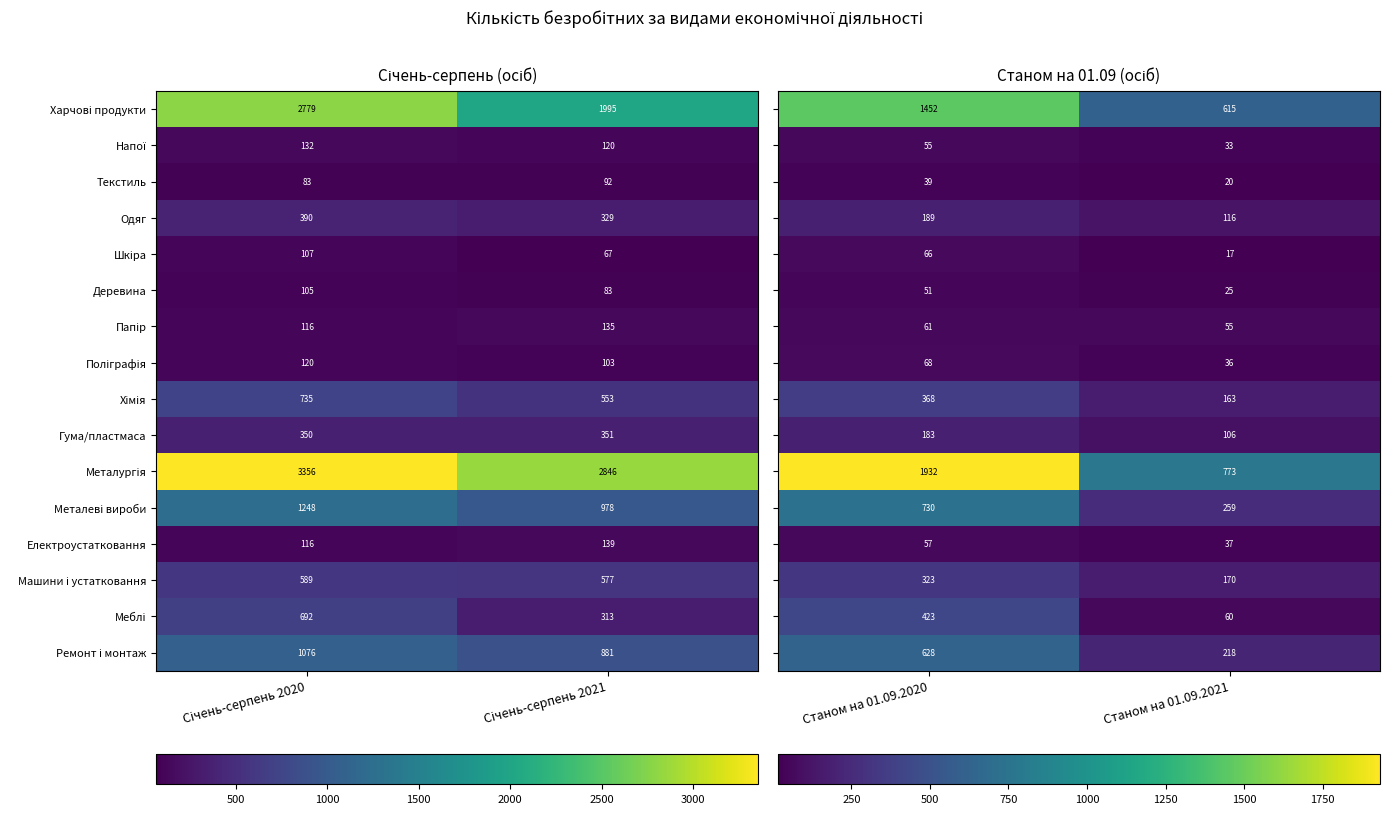

What is the sum of all Електроустатковання values?

255